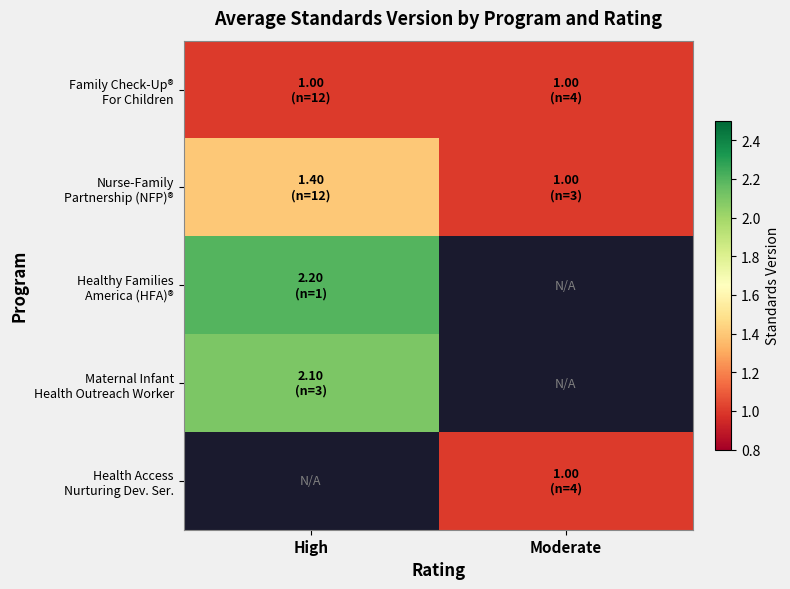

Which category has the highest value across all series?

High